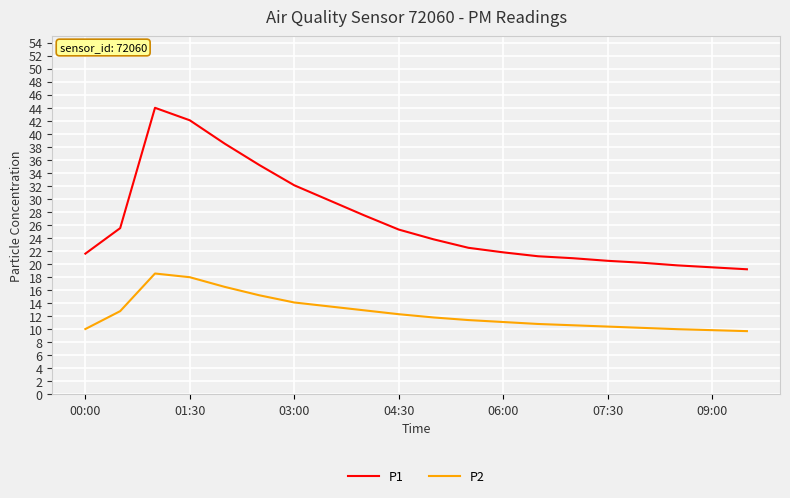

Which series has the largest total across all categories?

P1